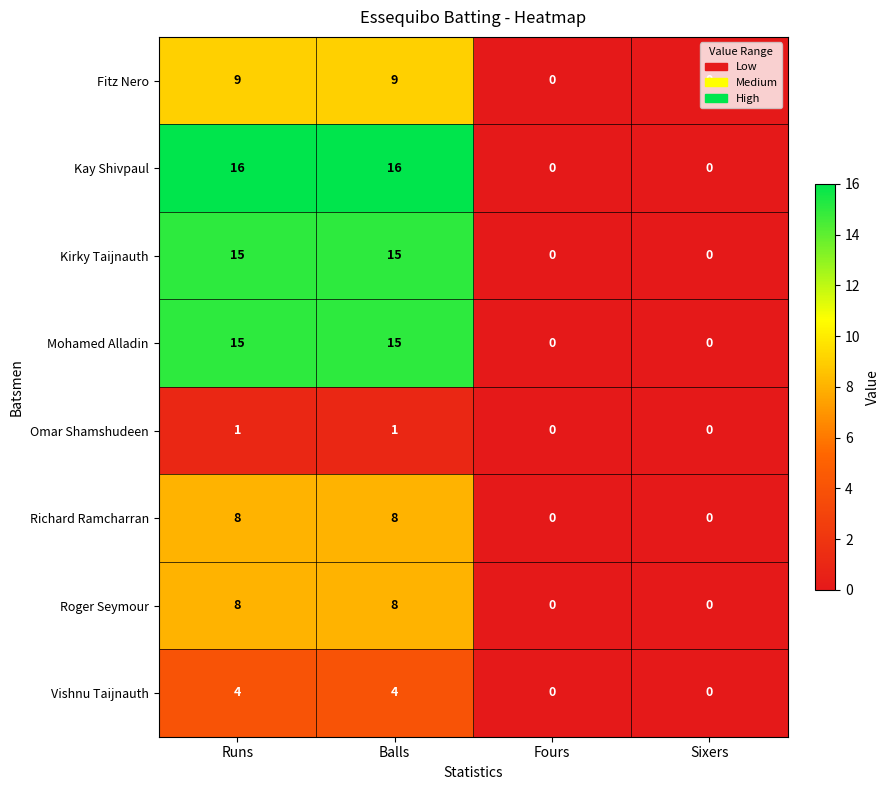

How many series are shown in this chart?

8